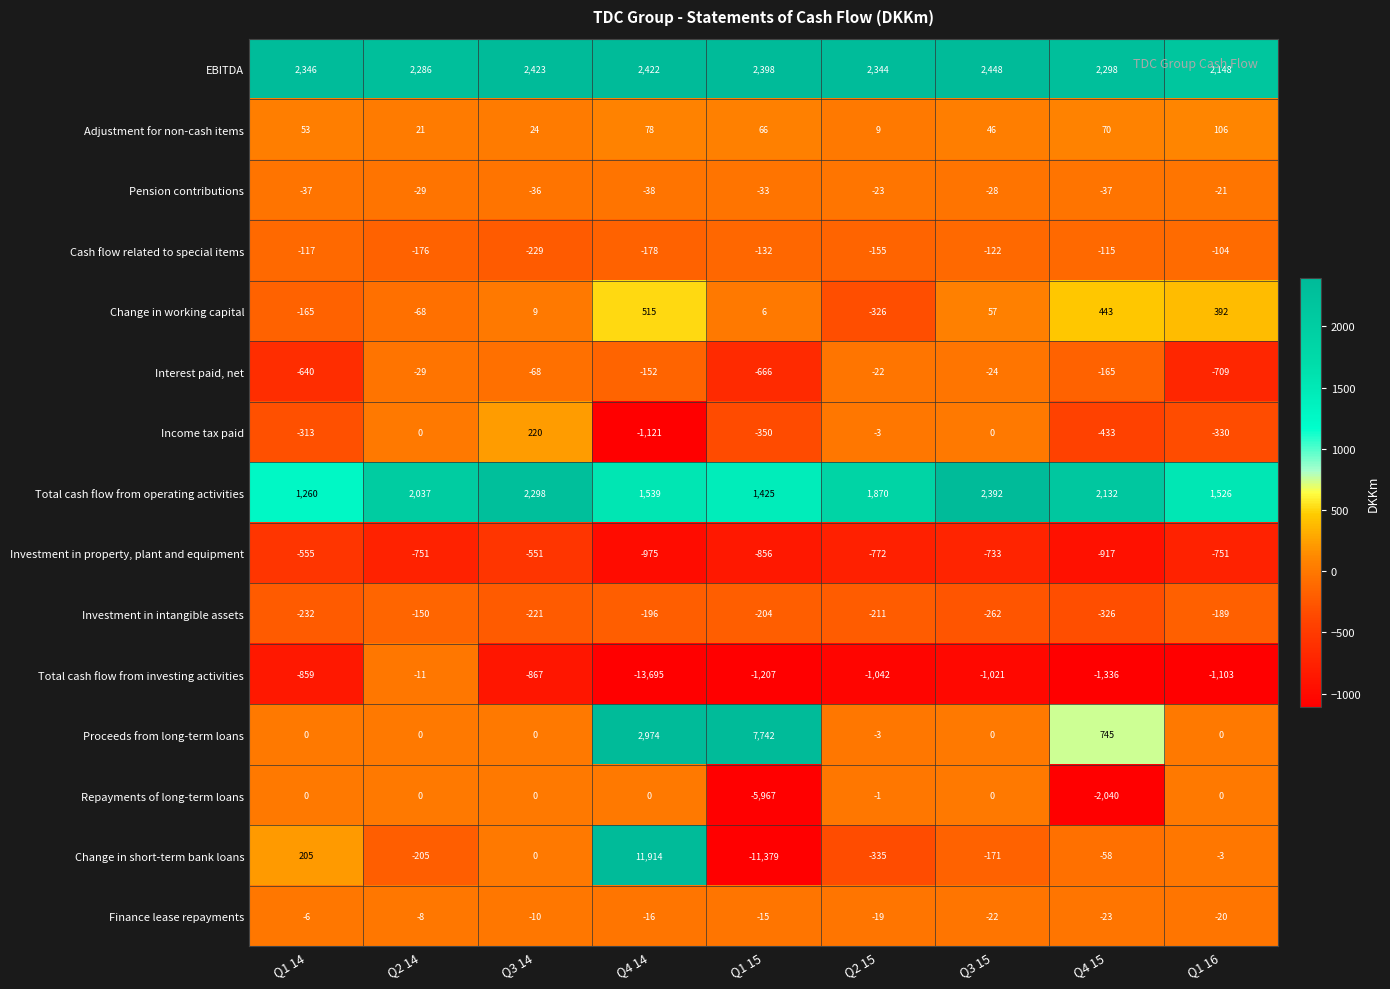

Which series has the largest total across all categories?

EBITDA